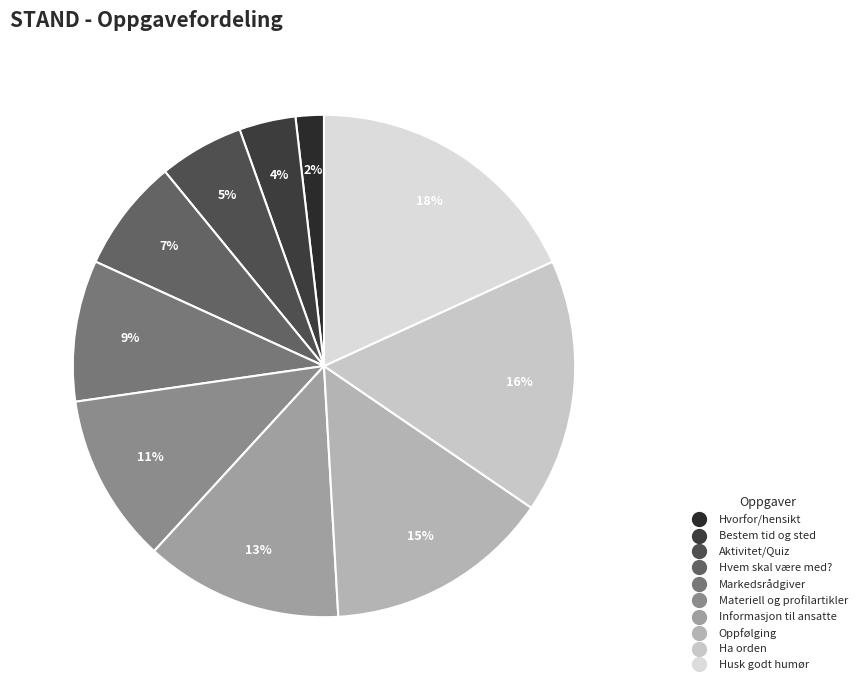

To the nearest percent, what percentage of the pie is Husk godt humør?

18%